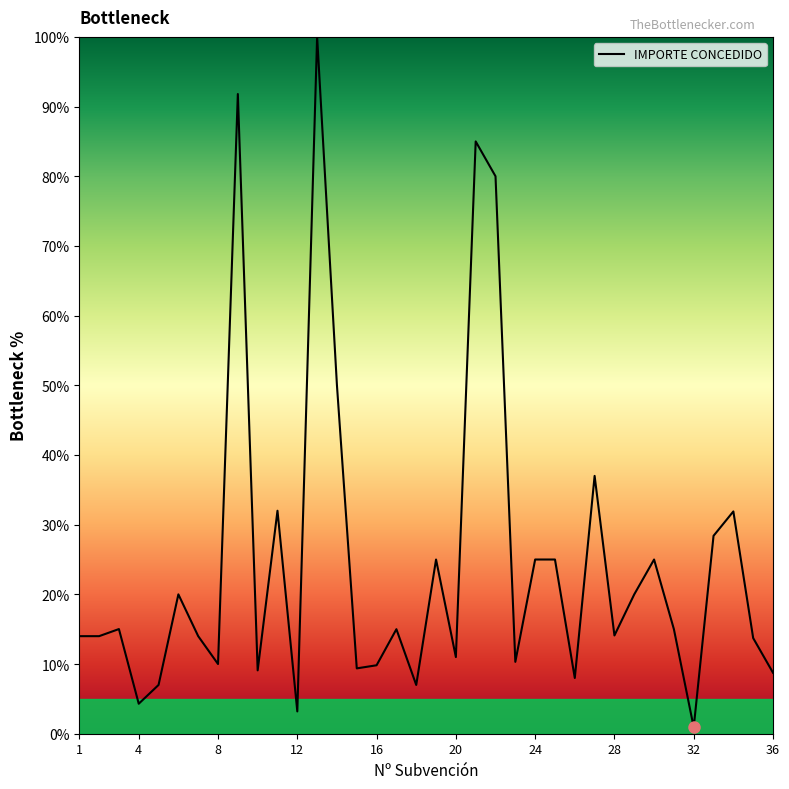

What is the sum of all values?

889.7